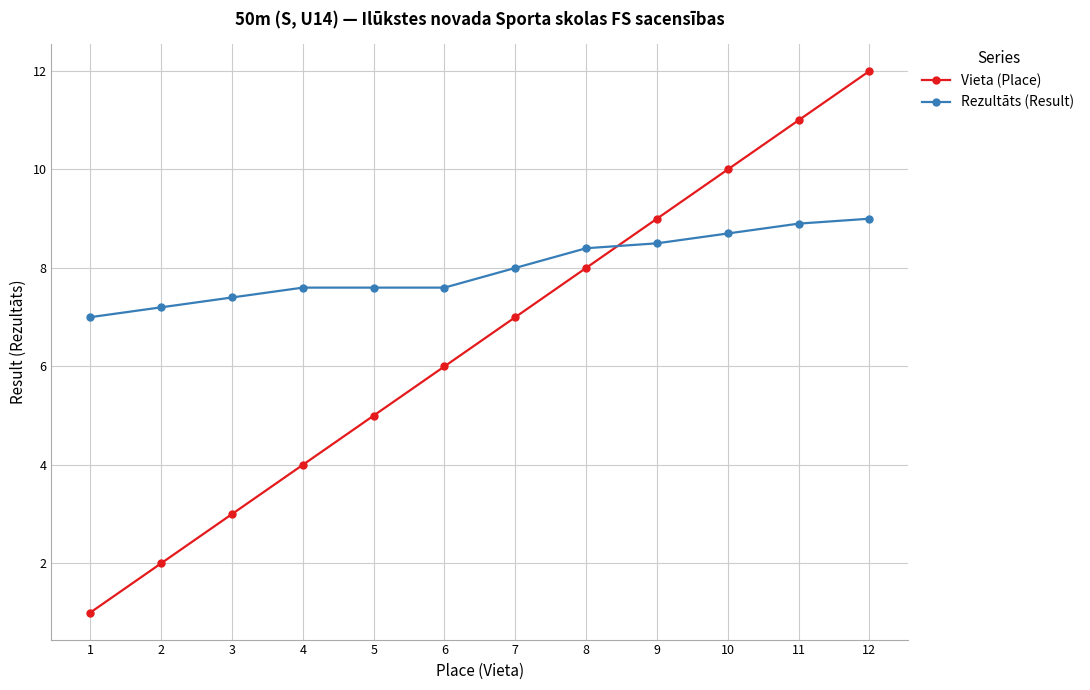

What are all the series names shown in the legend?

Vieta (Place), Rezultāts (Result)